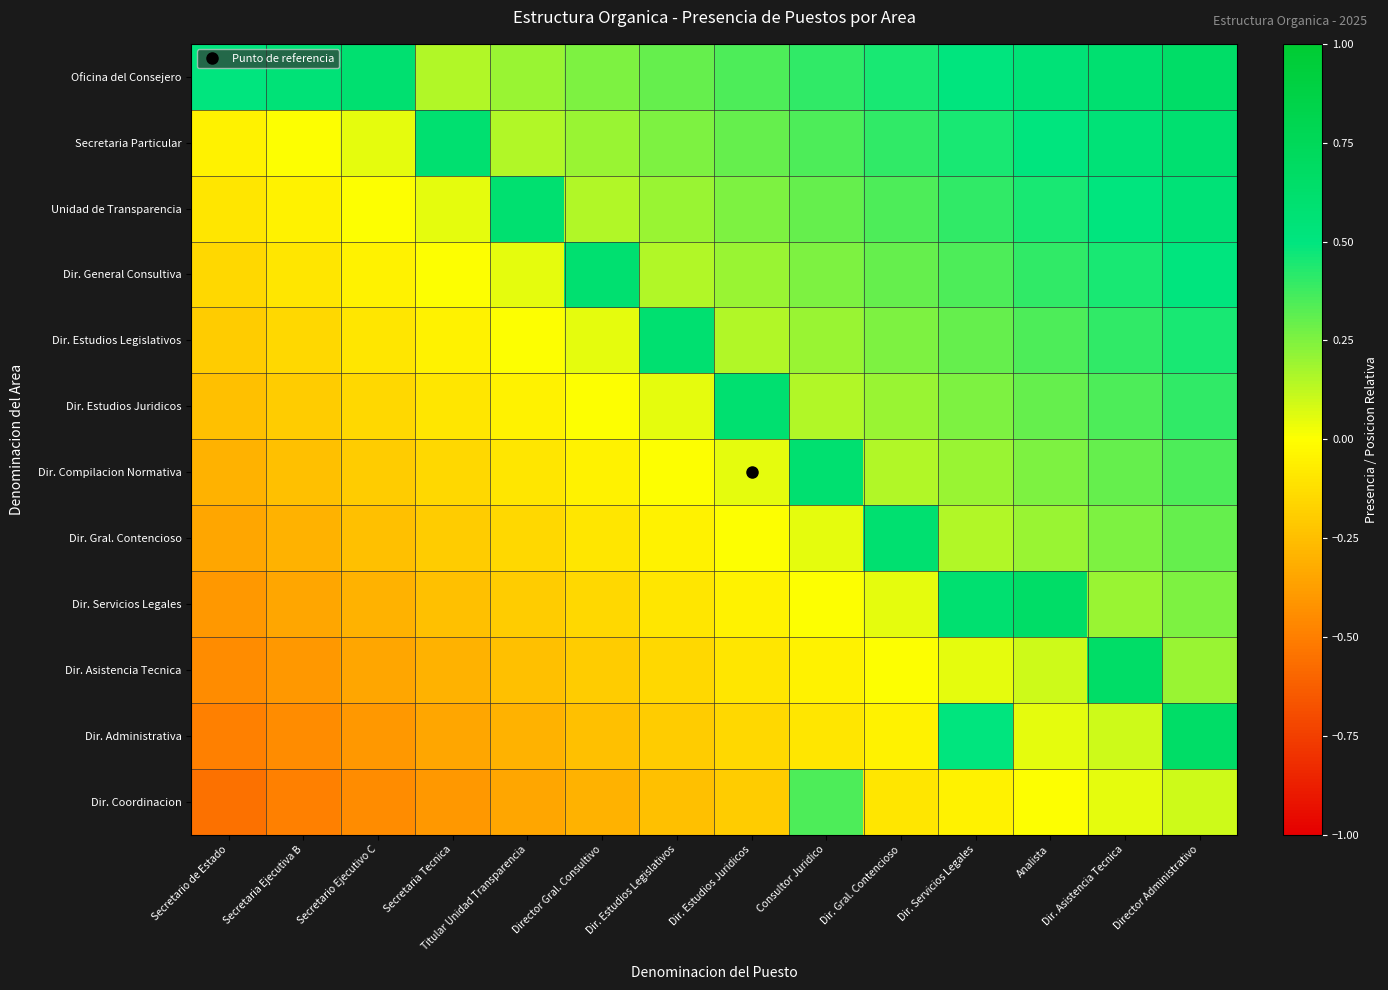

How many data points does each series have?

14